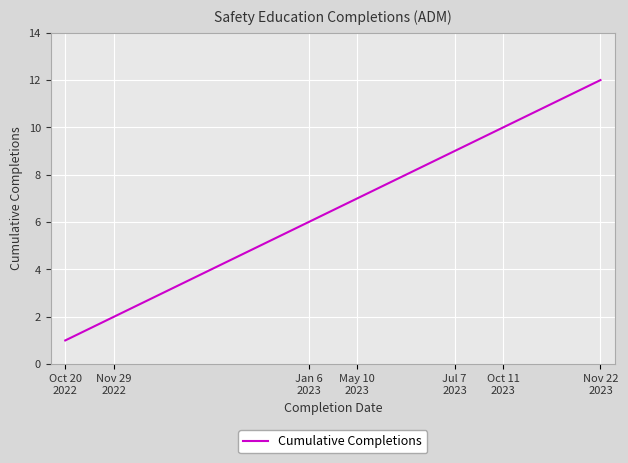

What is the maximum value shown in the chart?

12